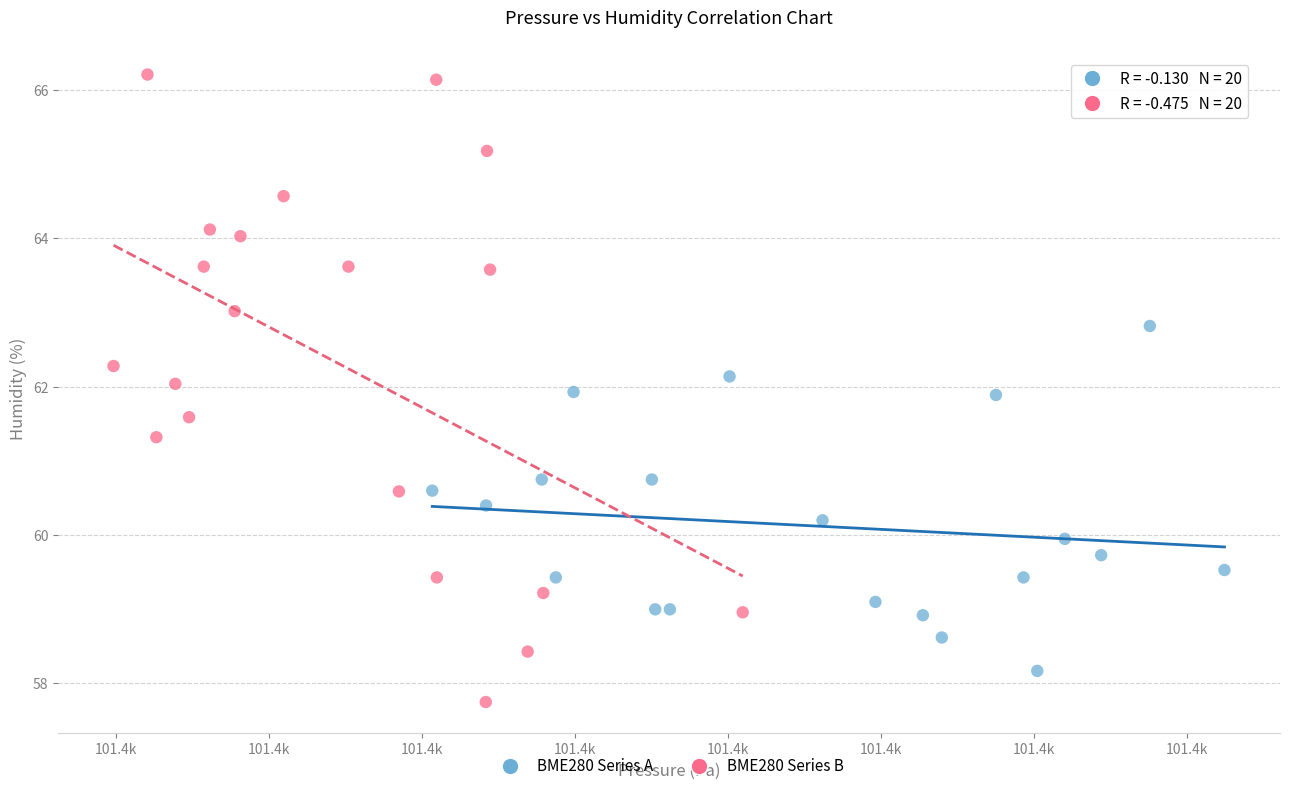

Which series has the largest Y range (max minus min)?

BME280 Series B